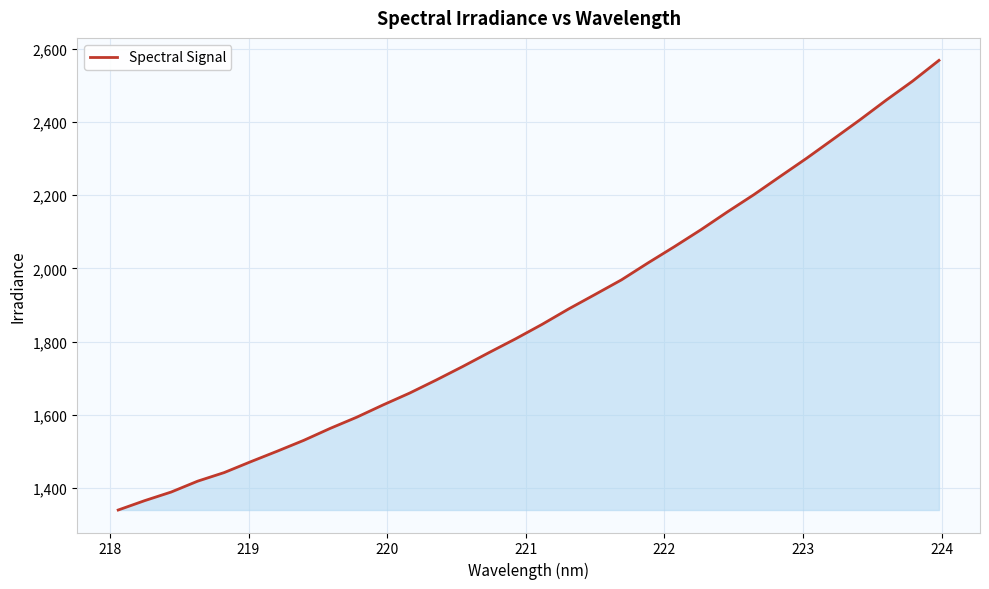

What is the minimum value shown in the chart?

1340.1